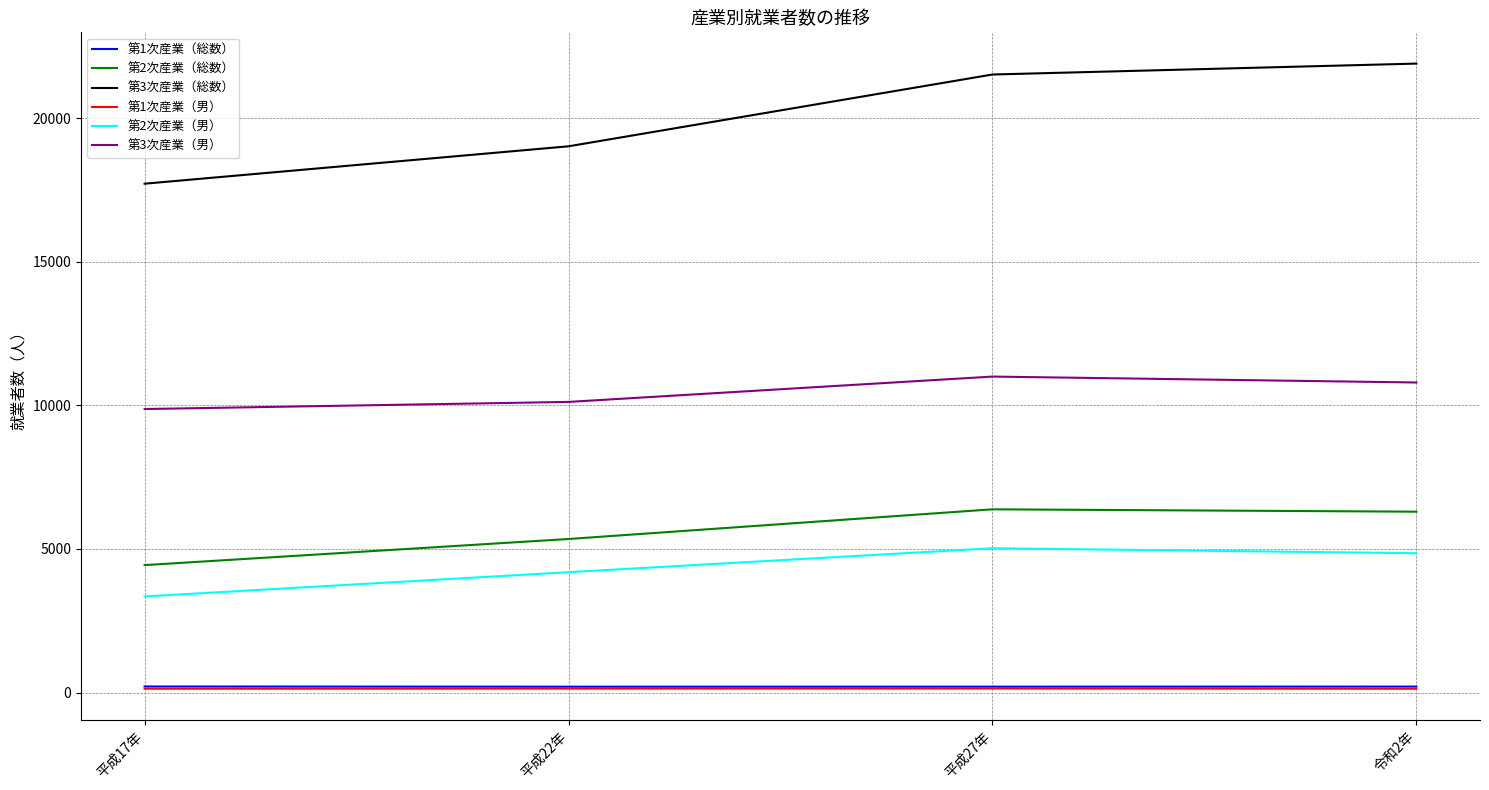

True or false: 第2次産業（総数） has a value of 3713 at 令和2年.

False